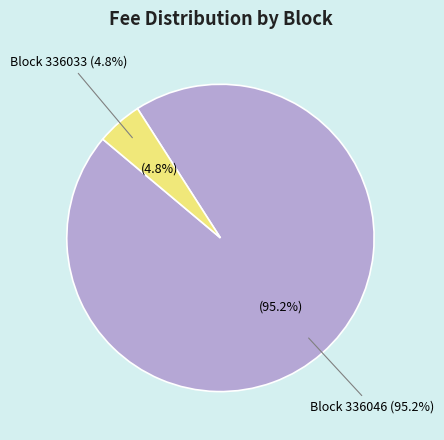

Rank the categories by value from lowest to highest.

336033, 336046